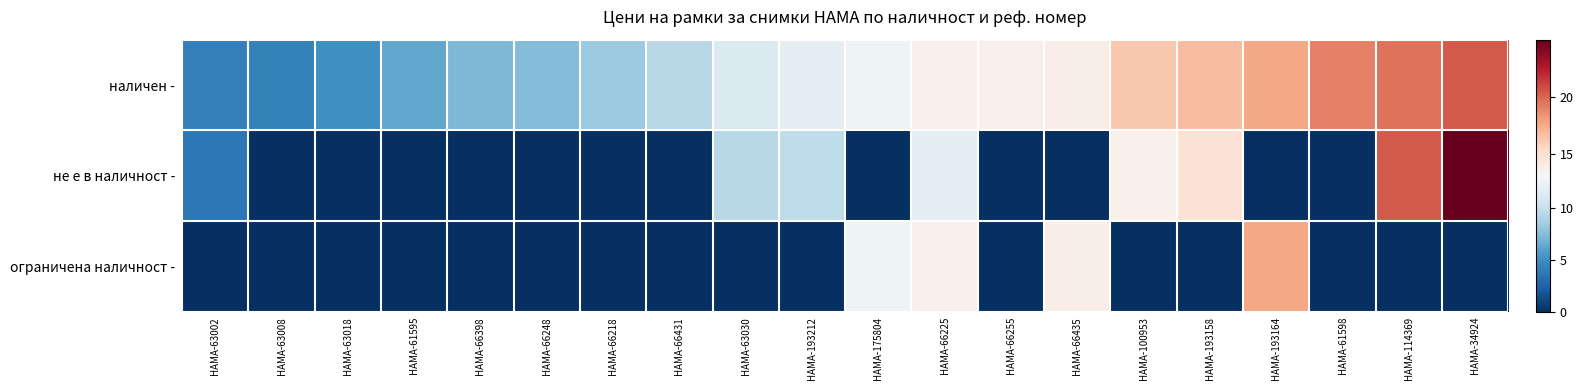

At HAMA-100953, list the series in order from smallest to largest.

ограничена наличност -, не е в наличност -, наличен -